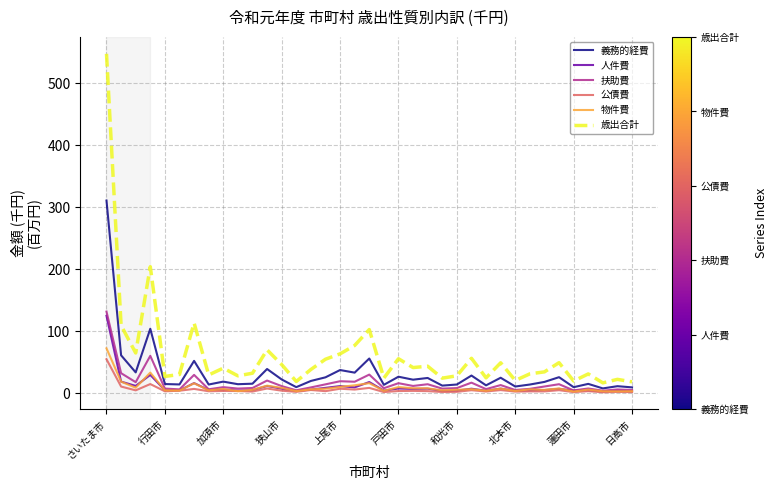

What is the maximum value for 義務的経費?

310.6